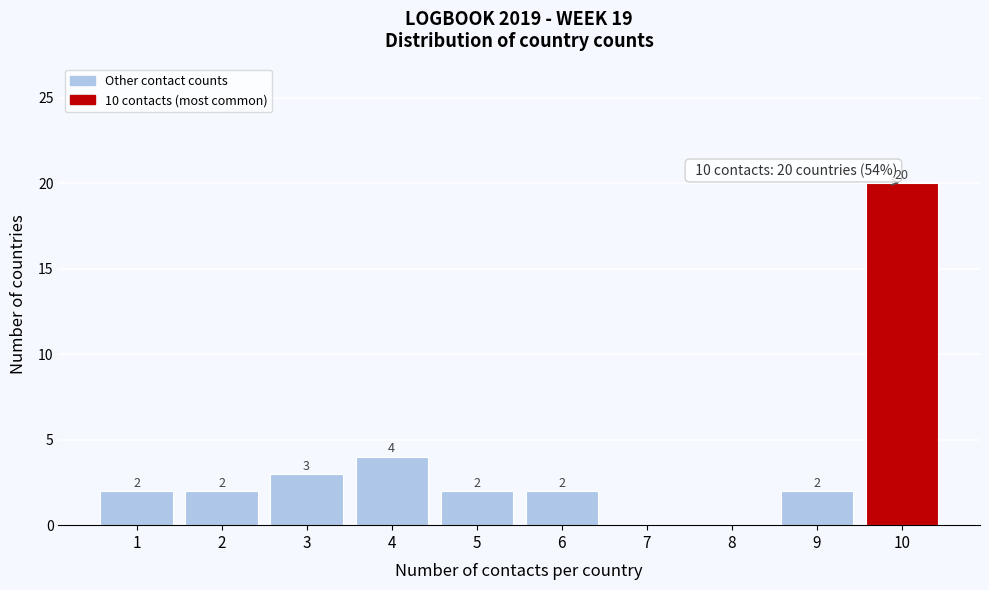

Reading left to right, transcribe all the data shown in this chart.

1=2	2=2	3=3	4=4	5=2	6=2	7=0	8=0	9=2	10=20